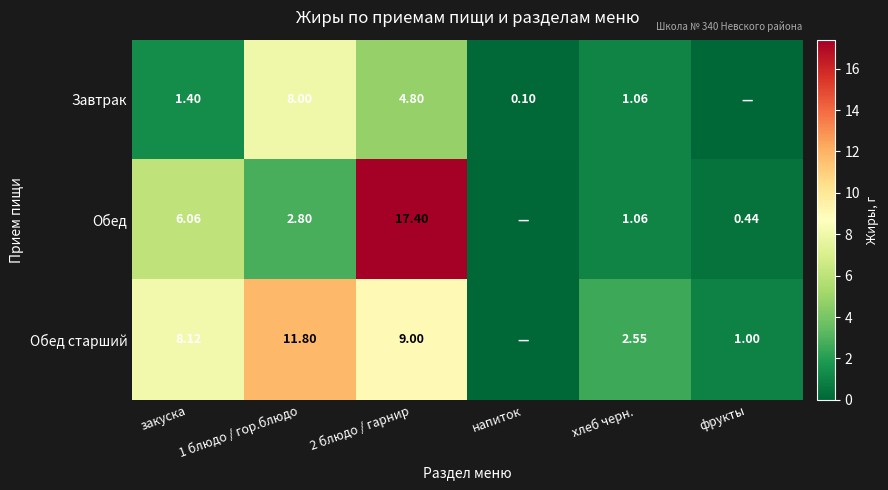

Is the value of Обед at 1 блюдо / гор.блюдо greater than the value of Завтрак at 1 блюдо / гор.блюдо?

No